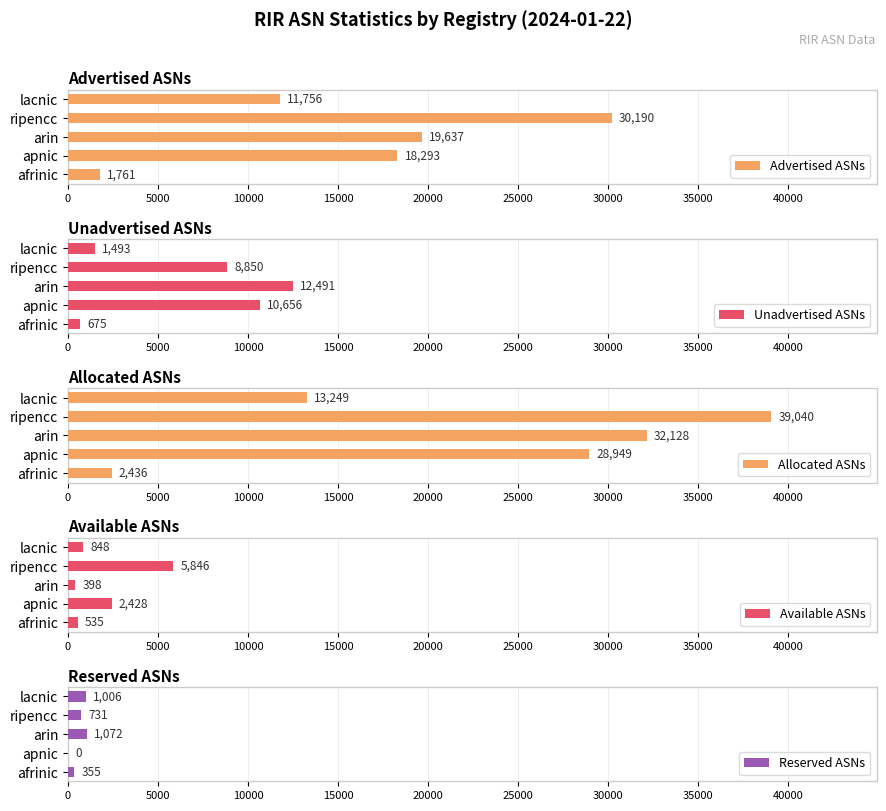

True or false: Advertised ASNs has a value of 8089 at arin.

False